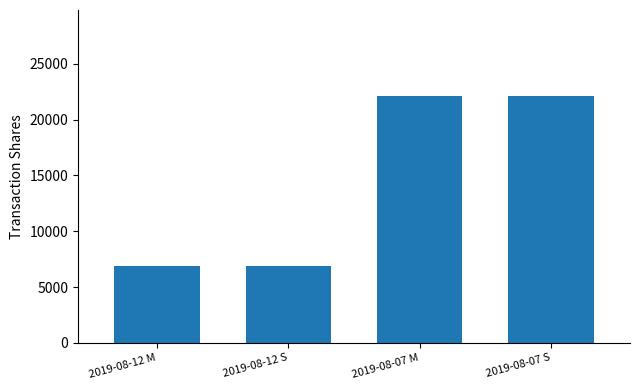

Is it true that the value at 2019-08-12 S is 6853?

True